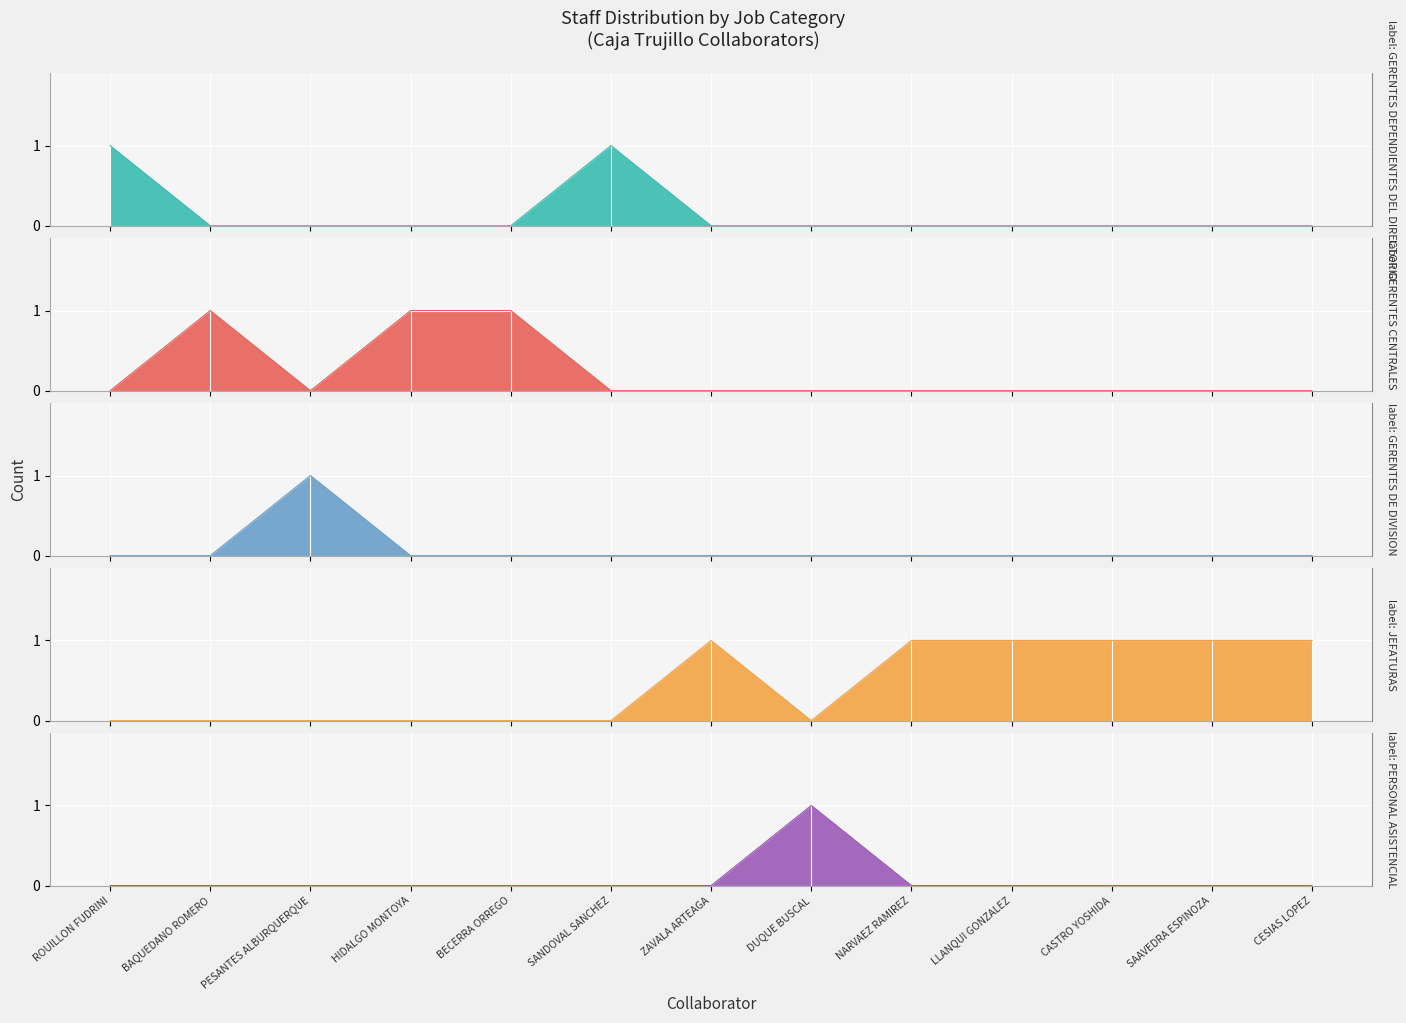

How many lines are shown in the chart?

5